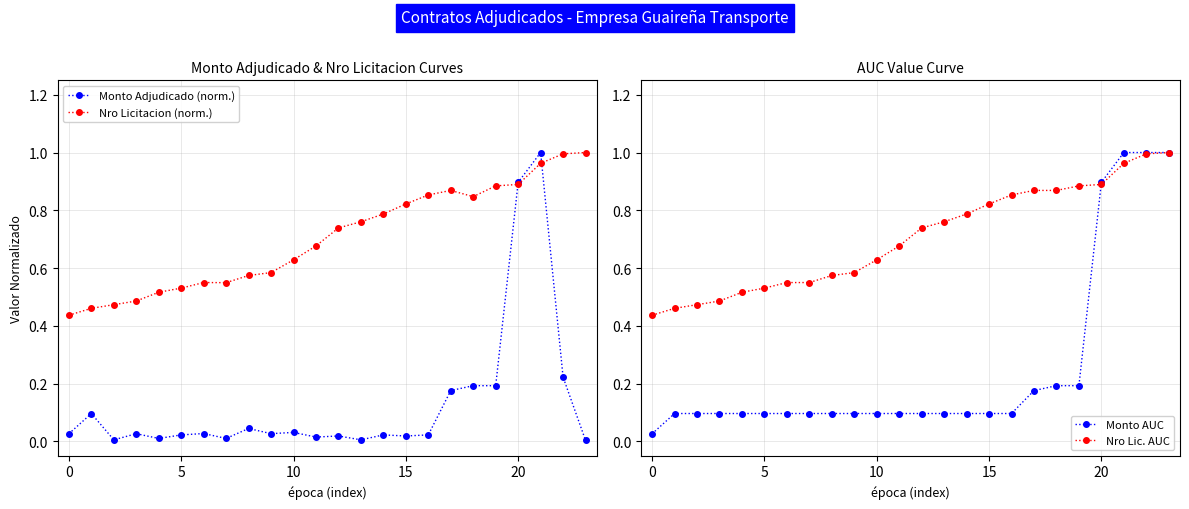

Which label corresponds to the smallest value in the chart?

23